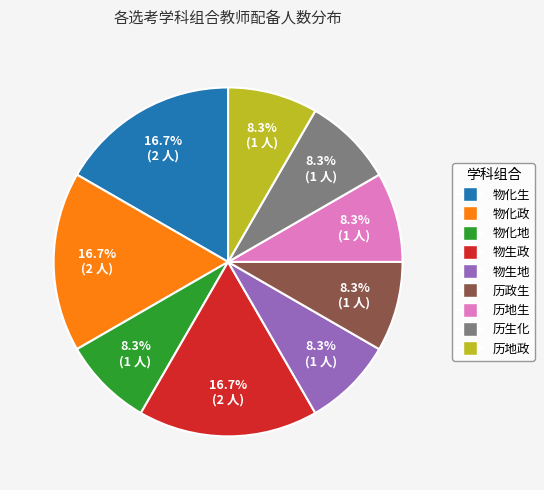

Count the number of slices in the pie.

9